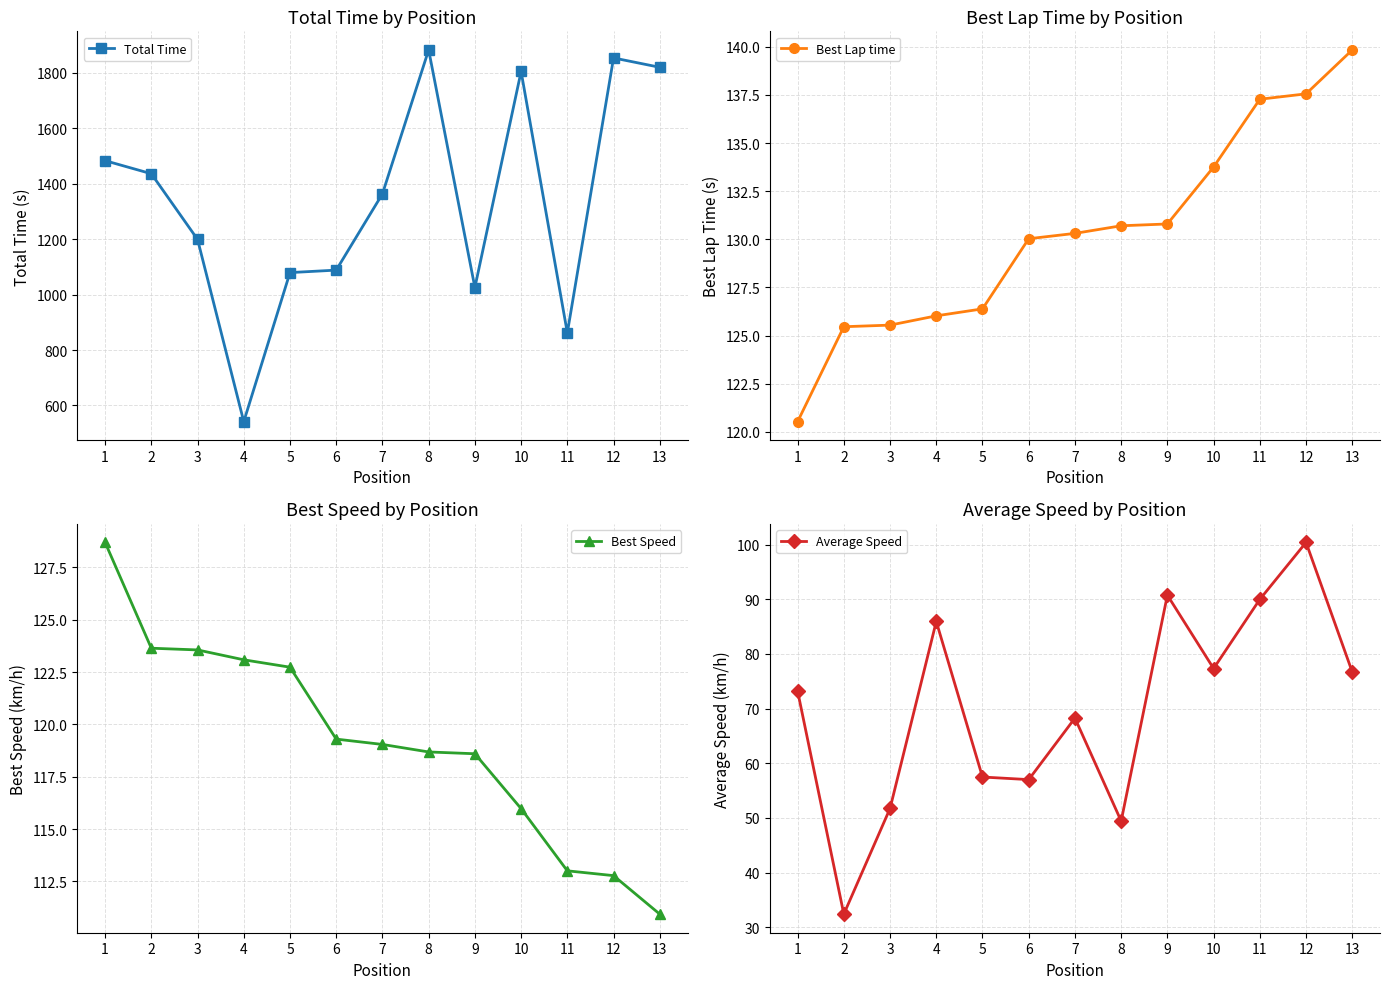

At which label does Average Speed first exceed 73?

1